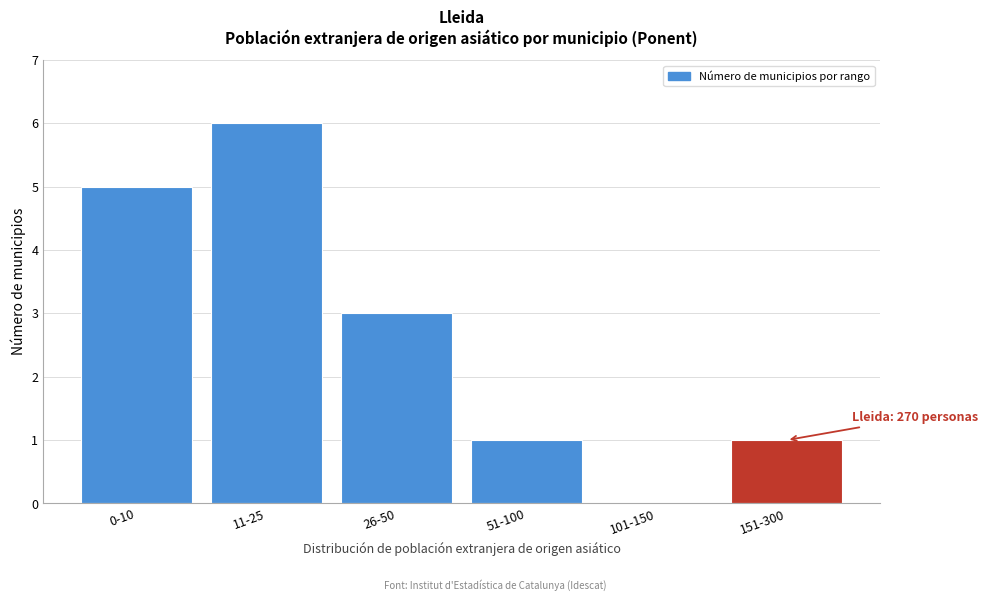

Reading right to left, transcribe all the data shown in this chart.

151-300=1	101-150=0	51-100=1	26-50=3	11-25=6	0-10=5